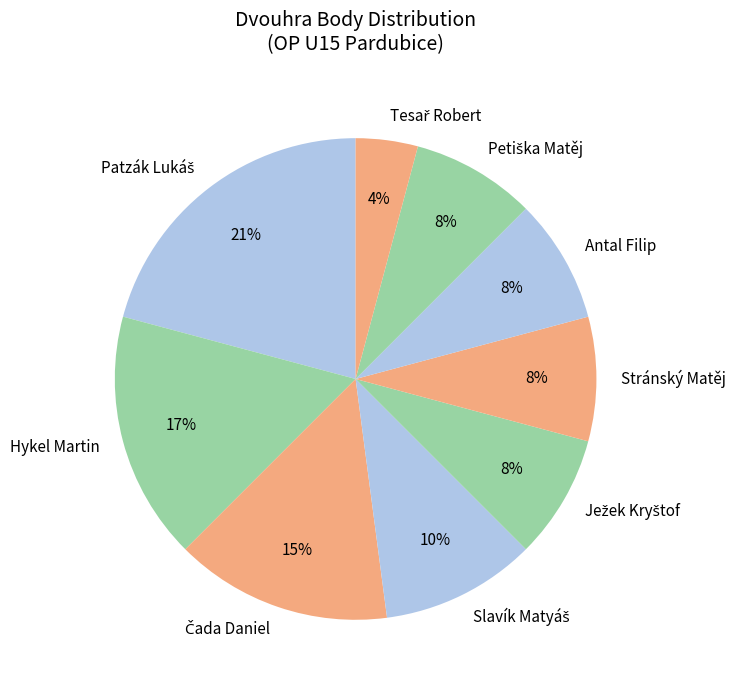

Is the sum of Antal Filip and Hykel Martin greater than half?

No